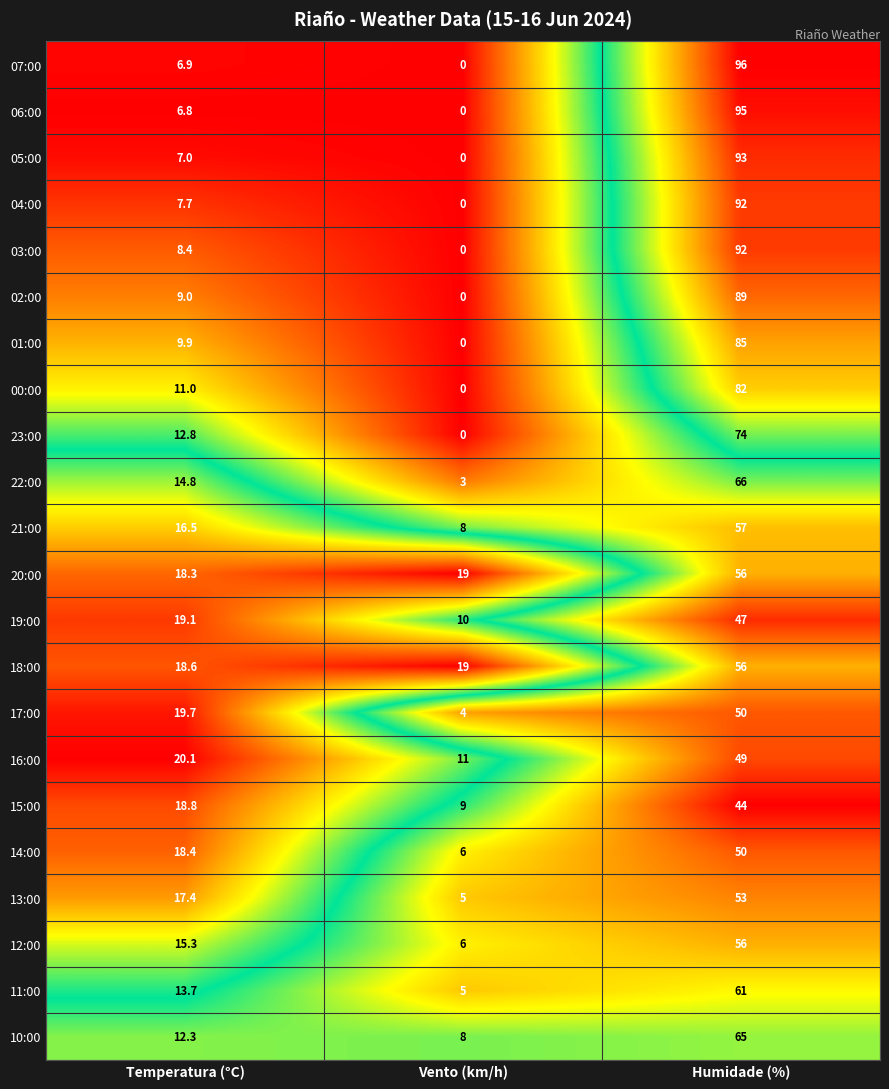

Between Temperatura (°C) and Vento (km/h), which series saw the biggest shift?

17:00